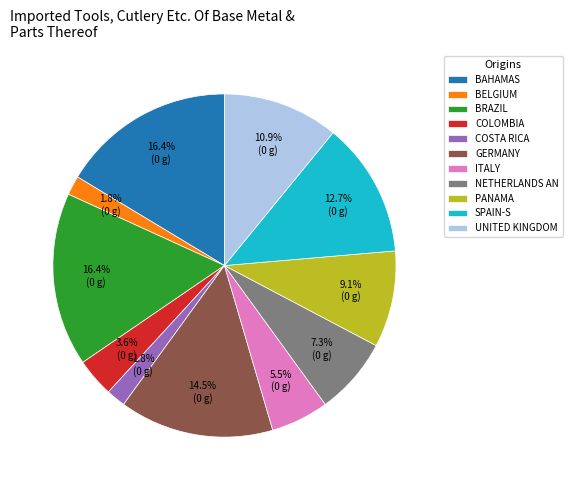

Between BELGIUM and ITALY, which is larger?

ITALY